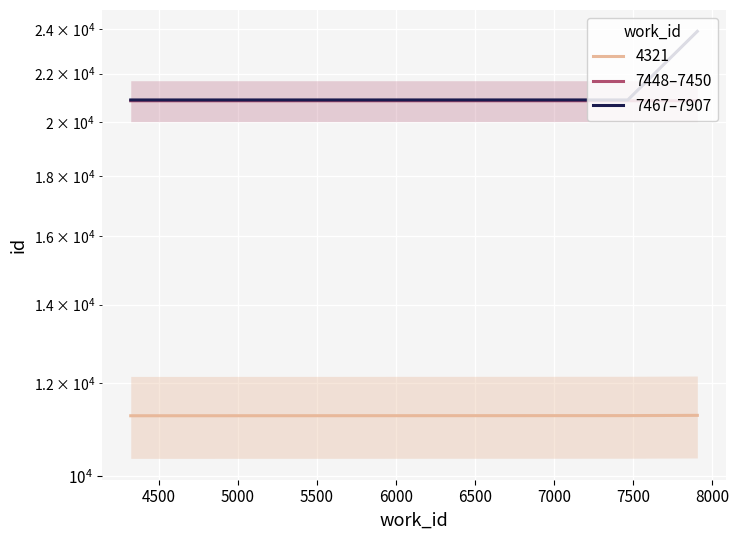

The value of 7467–7907 at 4500 is 20892.0. True or false?

True